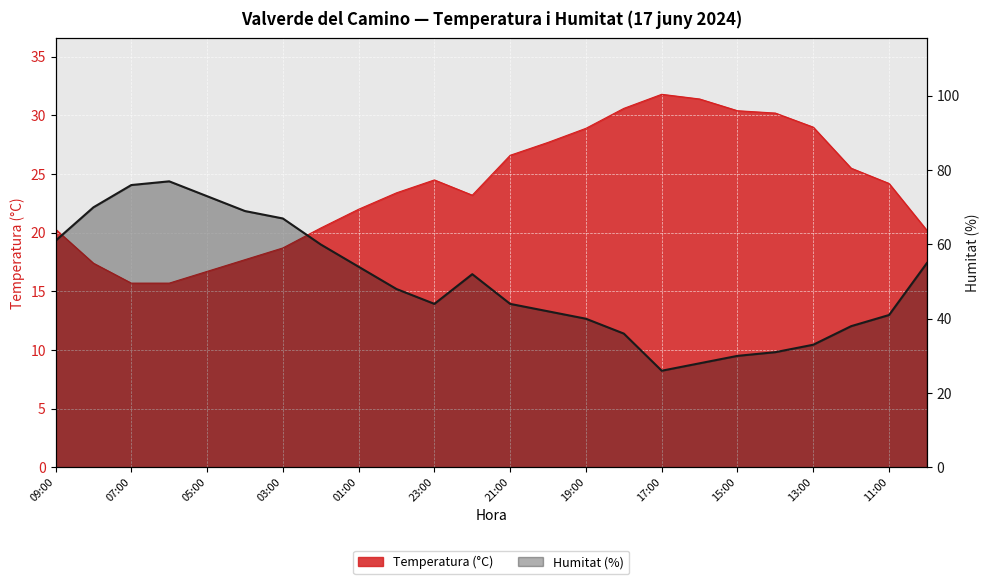

How many points are higher than both their immediate neighbors (excluding endpoints)?

2